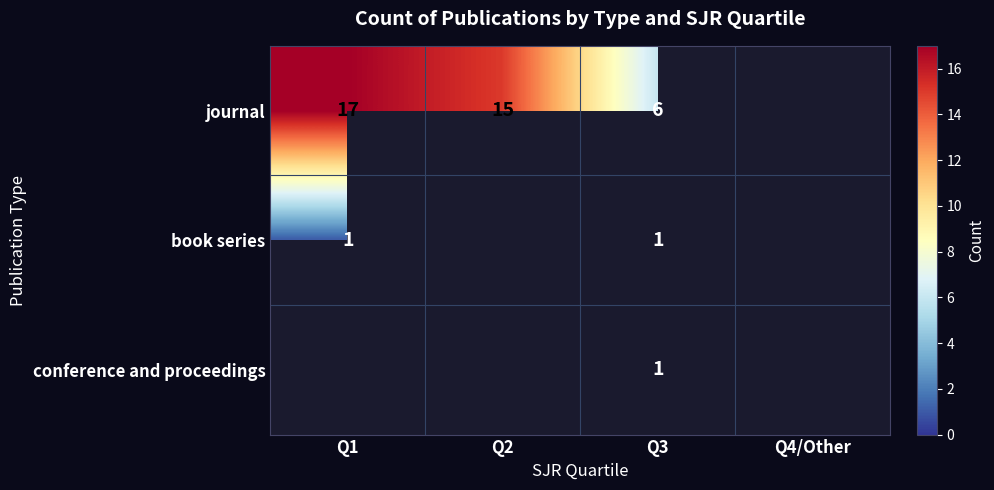

What is the approximate value of journal at Q2?

15